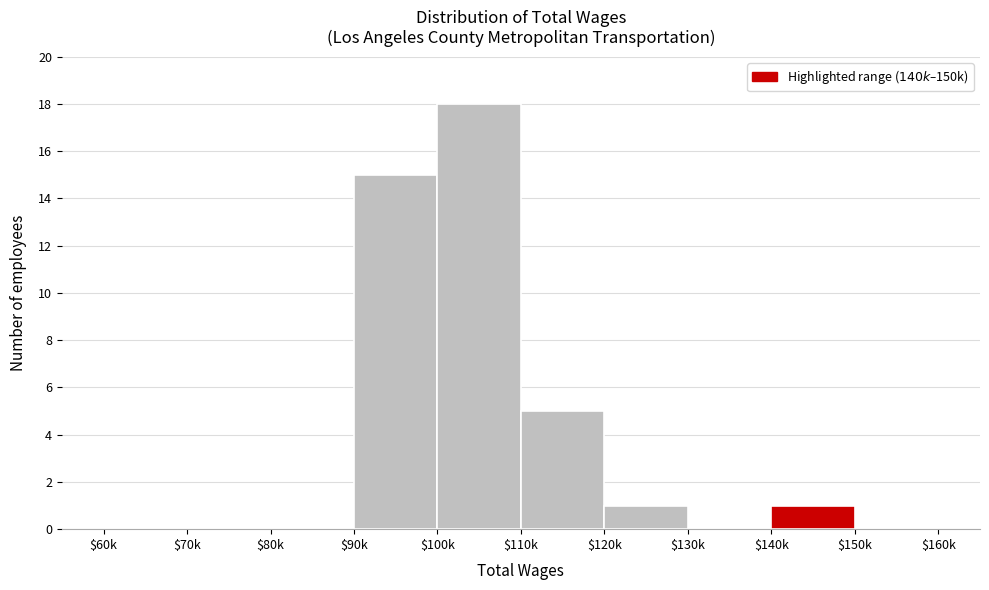

What is the sum of all values?

40